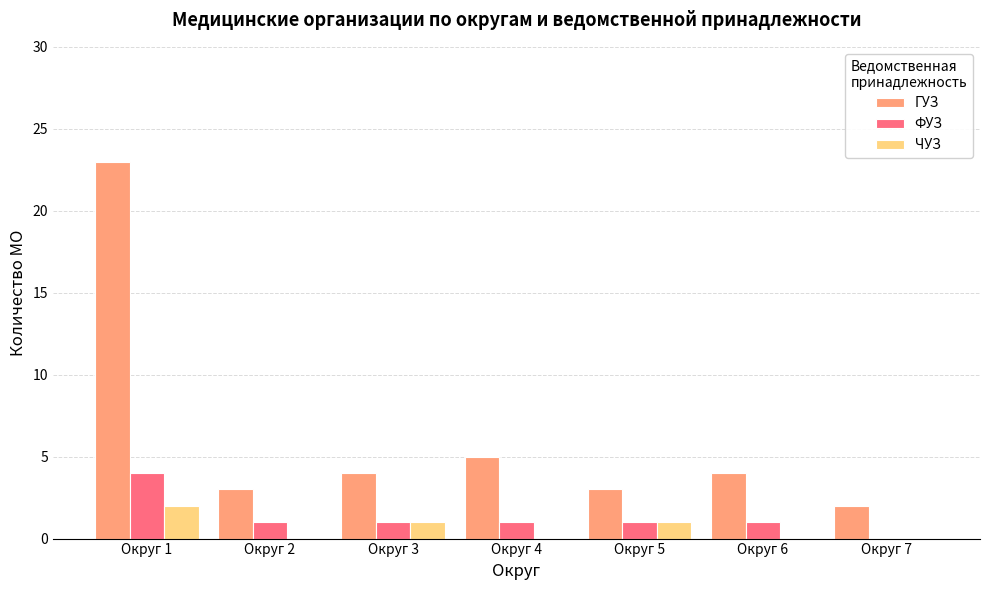

What is the total value across all series at Округ 6?

5